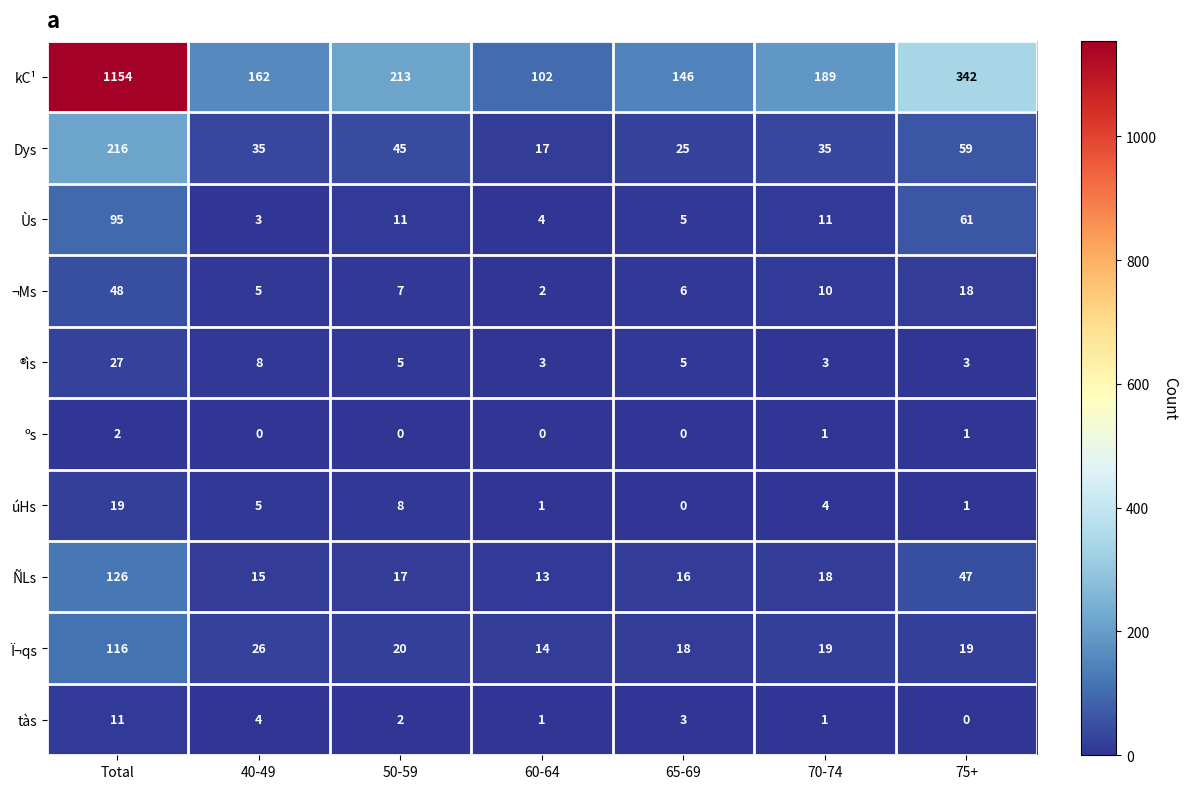

What is the average value of the Dys series?

62